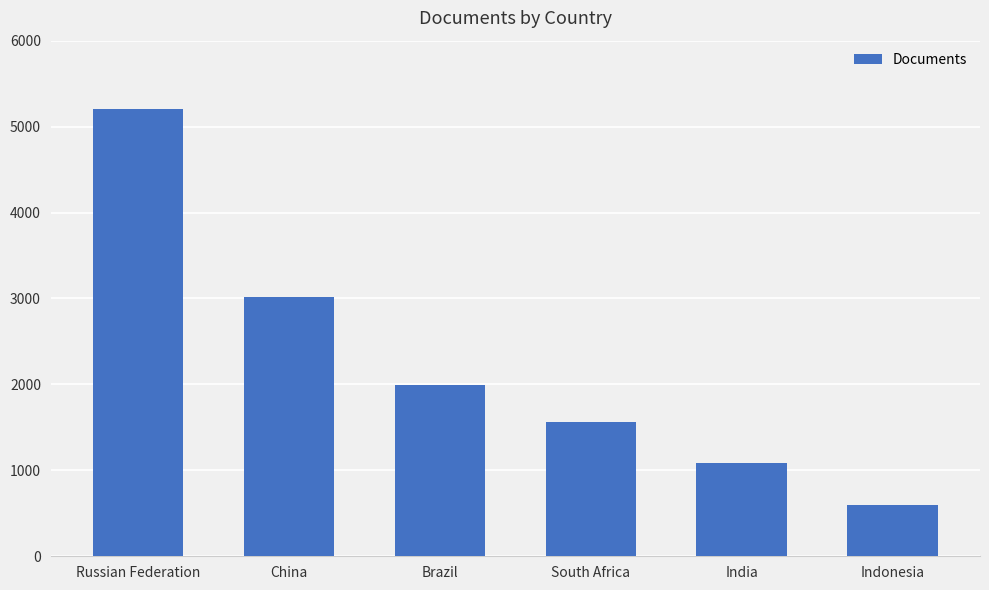

How many series are shown in this chart?

1